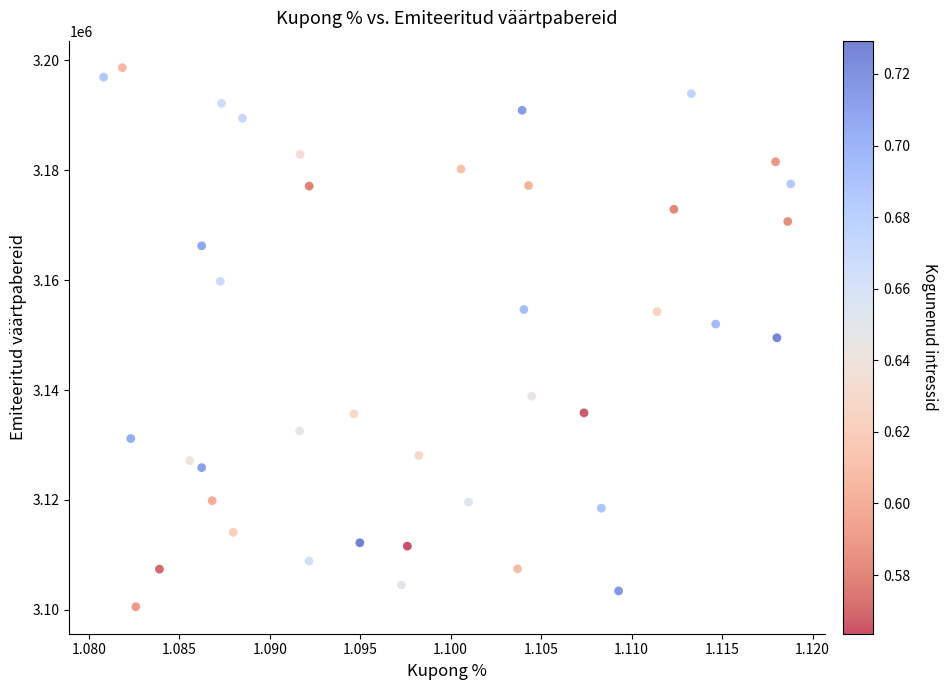

What is the range of Y values (max minus min)?

98136.5